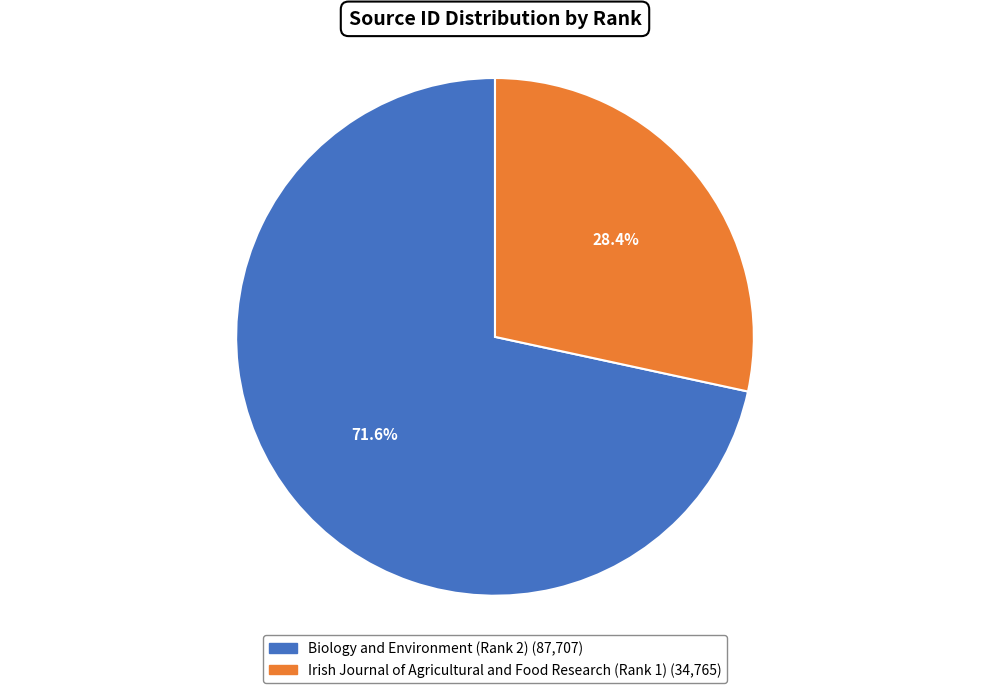

Count the number of slices in the pie.

2